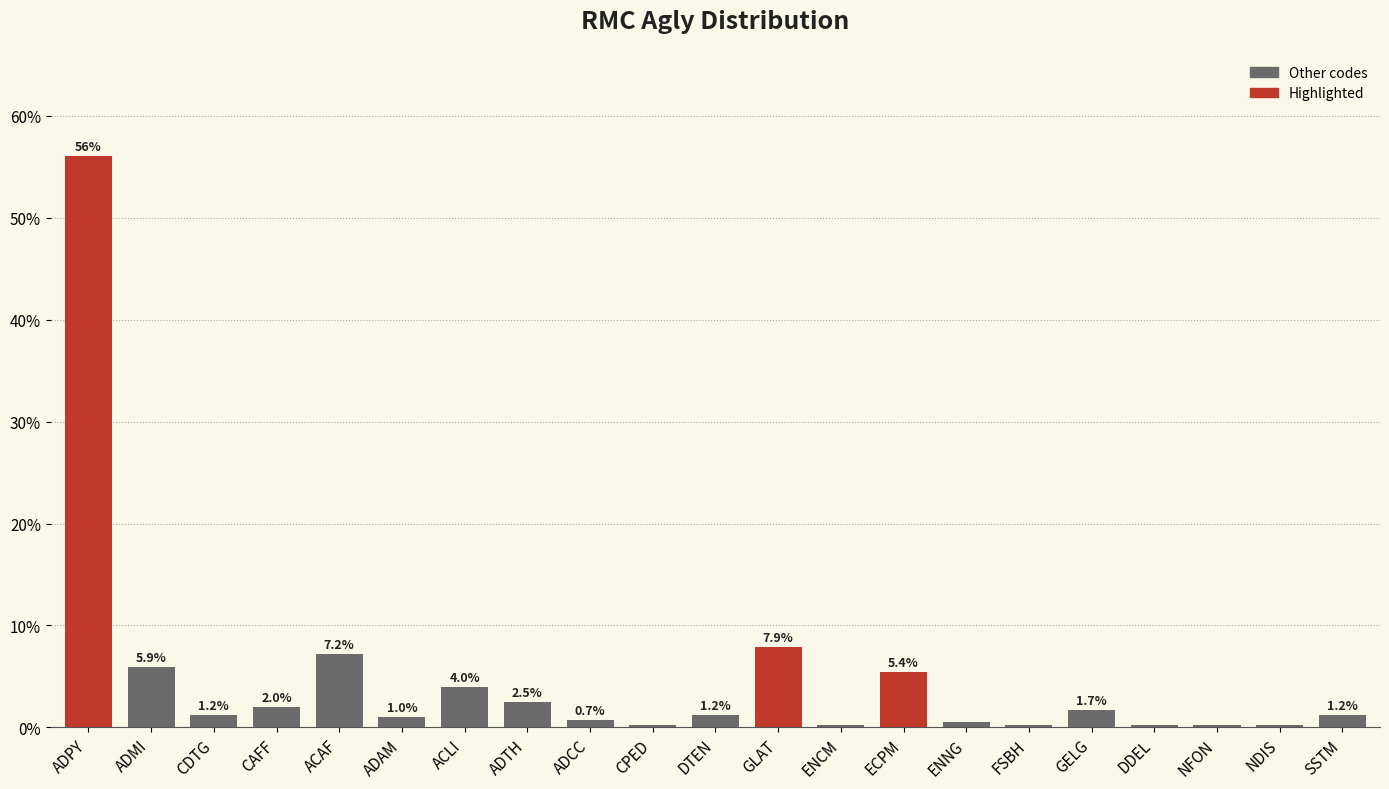

Between DTEN and ACAF, which is larger?

ACAF